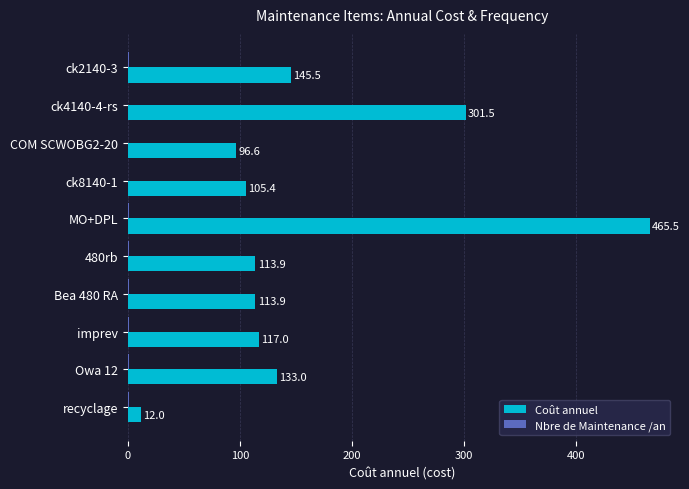

Which series changed the most between Bea 480 RA and Owa 12?

Coût annuel